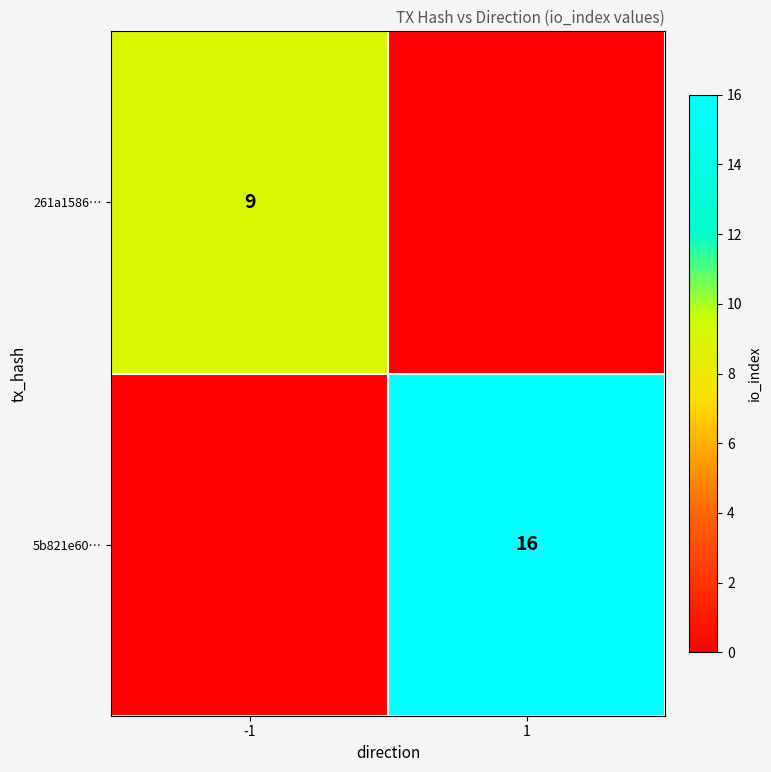

The 5b821e60… series shows 24 at 1. True or false?

False